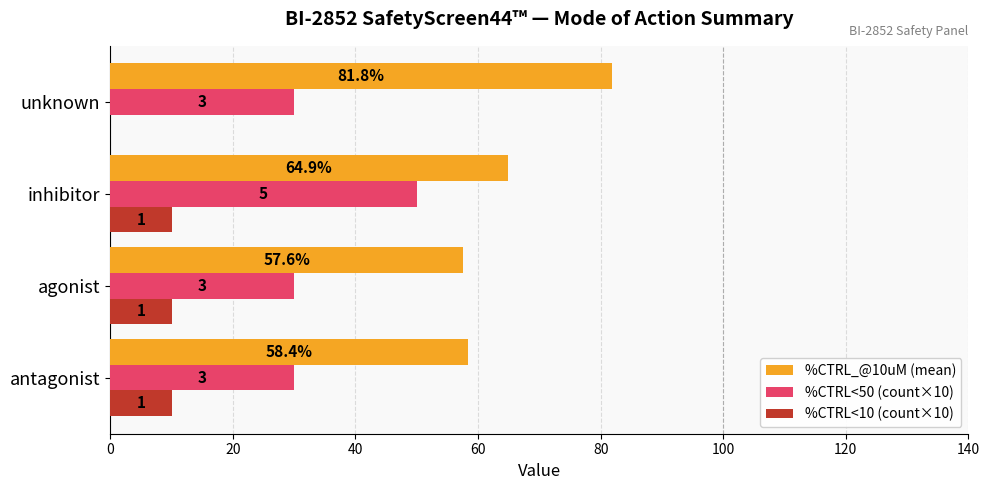

What are all the series names shown in the legend?

%CTRL_@10uM (mean), %CTRL<50 (count×10), %CTRL<10 (count×10)